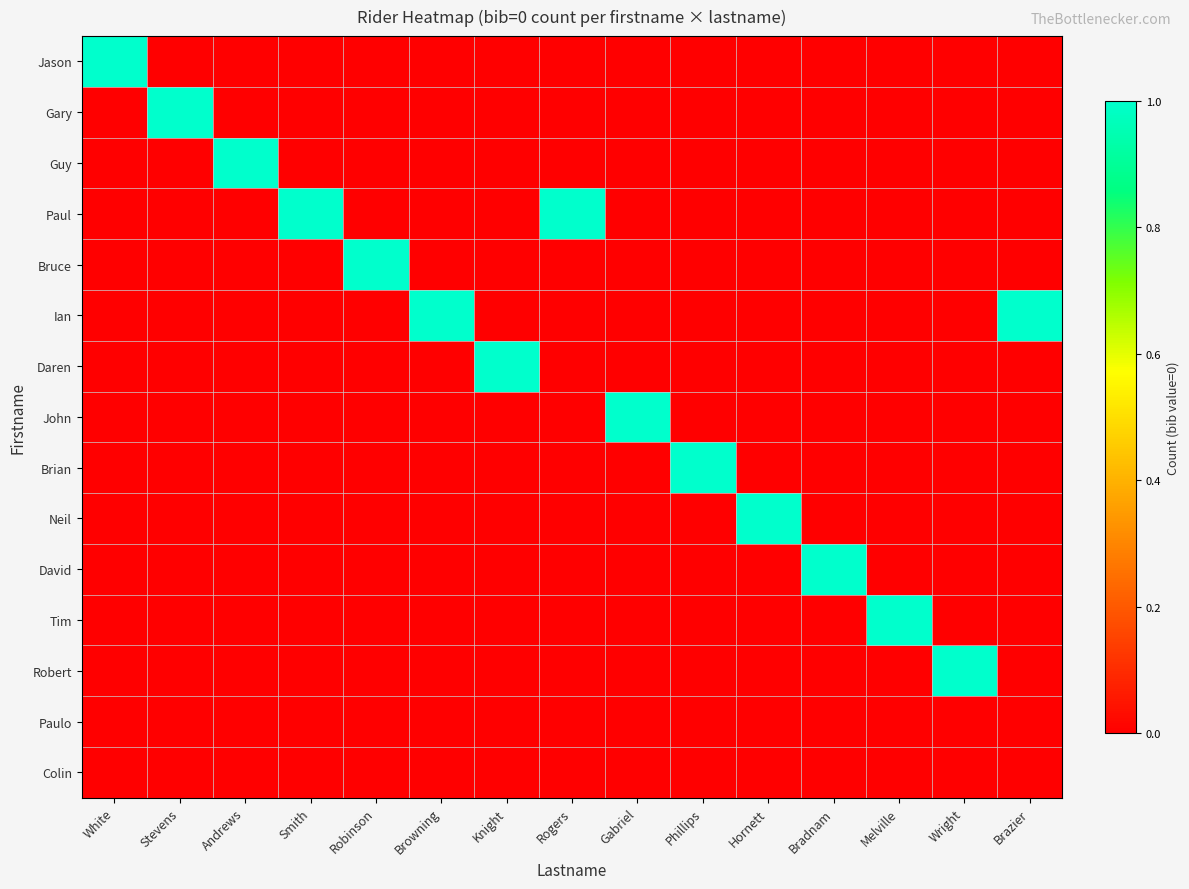

Reading right to left, transcribe all the data shown in this chart.

Jason: Brazier=0	Wright=0	Melville=0	Bradnam=0	Hornett=0	Phillips=0	Gabriel=0	Rogers=0	Knight=0	Browning=0	Robinson=0	Smith=0	Andrews=0	Stevens=0	White=1
Gary: Brazier=0	Wright=0	Melville=0	Bradnam=0	Hornett=0	Phillips=0	Gabriel=0	Rogers=0	Knight=0	Browning=0	Robinson=0	Smith=0	Andrews=0	Stevens=1	White=0
Guy: Brazier=0	Wright=0	Melville=0	Bradnam=0	Hornett=0	Phillips=0	Gabriel=0	Rogers=0	Knight=0	Browning=0	Robinson=0	Smith=0	Andrews=1	Stevens=0	White=0
Paul: Brazier=0	Wright=0	Melville=0	Bradnam=0	Hornett=0	Phillips=0	Gabriel=0	Rogers=1	Knight=0	Browning=0	Robinson=0	Smith=1	Andrews=0	Stevens=0	White=0
Bruce: Brazier=0	Wright=0	Melville=0	Bradnam=0	Hornett=0	Phillips=0	Gabriel=0	Rogers=0	Knight=0	Browning=0	Robinson=1	Smith=0	Andrews=0	Stevens=0	White=0
Ian: Brazier=1	Wright=0	Melville=0	Bradnam=0	Hornett=0	Phillips=0	Gabriel=0	Rogers=0	Knight=0	Browning=1	Robinson=0	Smith=0	Andrews=0	Stevens=0	White=0
Daren: Brazier=0	Wright=0	Melville=0	Bradnam=0	Hornett=0	Phillips=0	Gabriel=0	Rogers=0	Knight=1	Browning=0	Robinson=0	Smith=0	Andrews=0	Stevens=0	White=0
John: Brazier=0	Wright=0	Melville=0	Bradnam=0	Hornett=0	Phillips=0	Gabriel=1	Rogers=0	Knight=0	Browning=0	Robinson=0	Smith=0	Andrews=0	Stevens=0	White=0
Brian: Brazier=0	Wright=0	Melville=0	Bradnam=0	Hornett=0	Phillips=1	Gabriel=0	Rogers=0	Knight=0	Browning=0	Robinson=0	Smith=0	Andrews=0	Stevens=0	White=0
Neil: Brazier=0	Wright=0	Melville=0	Bradnam=0	Hornett=1	Phillips=0	Gabriel=0	Rogers=0	Knight=0	Browning=0	Robinson=0	Smith=0	Andrews=0	Stevens=0	White=0
David: Brazier=0	Wright=0	Melville=0	Bradnam=1	Hornett=0	Phillips=0	Gabriel=0	Rogers=0	Knight=0	Browning=0	Robinson=0	Smith=0	Andrews=0	Stevens=0	White=0
Tim: Brazier=0	Wright=0	Melville=1	Bradnam=0	Hornett=0	Phillips=0	Gabriel=0	Rogers=0	Knight=0	Browning=0	Robinson=0	Smith=0	Andrews=0	Stevens=0	White=0
Robert: Brazier=0	Wright=1	Melville=0	Bradnam=0	Hornett=0	Phillips=0	Gabriel=0	Rogers=0	Knight=0	Browning=0	Robinson=0	Smith=0	Andrews=0	Stevens=0	White=0
Paulo: Brazier=0	Wright=0	Melville=0	Bradnam=0	Hornett=0	Phillips=0	Gabriel=0	Rogers=0	Knight=0	Browning=0	Robinson=0	Smith=0	Andrews=0	Stevens=0	White=0
Colin: Brazier=0	Wright=0	Melville=0	Bradnam=0	Hornett=0	Phillips=0	Gabriel=0	Rogers=0	Knight=0	Browning=0	Robinson=0	Smith=0	Andrews=0	Stevens=0	White=0